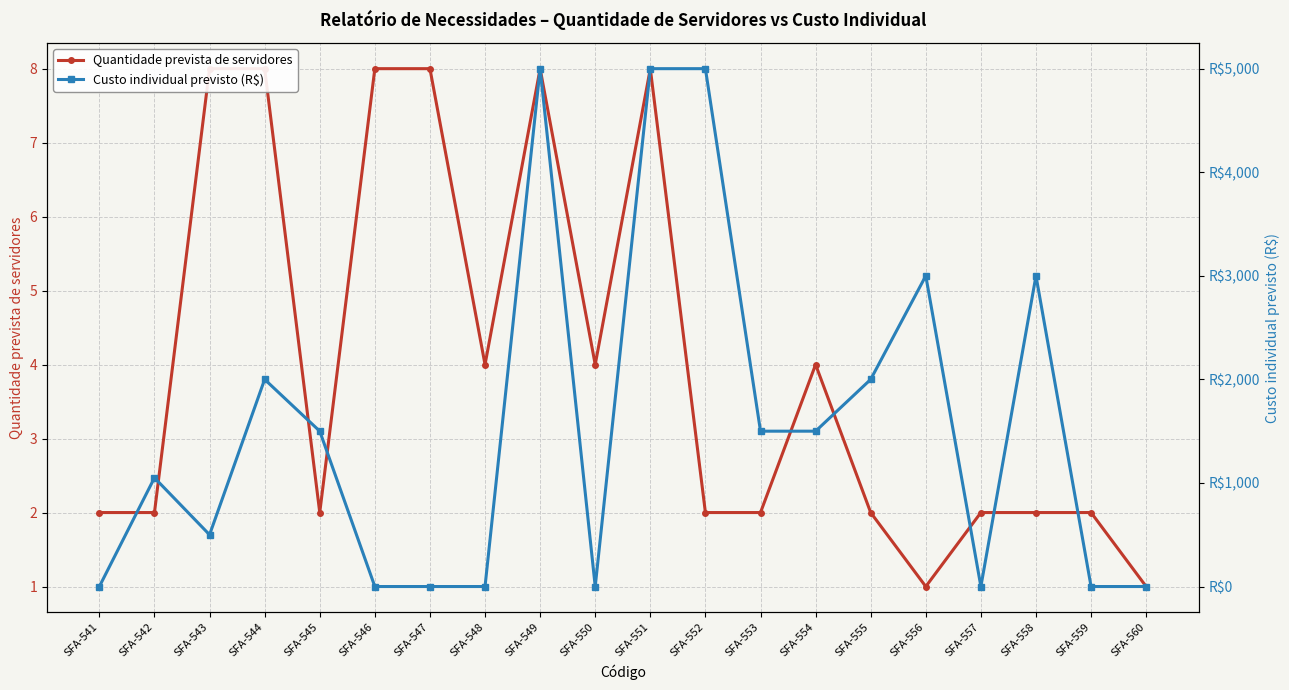

True or false: Custo individual previsto (R$) has a value of 3000 at SFA-558.

True